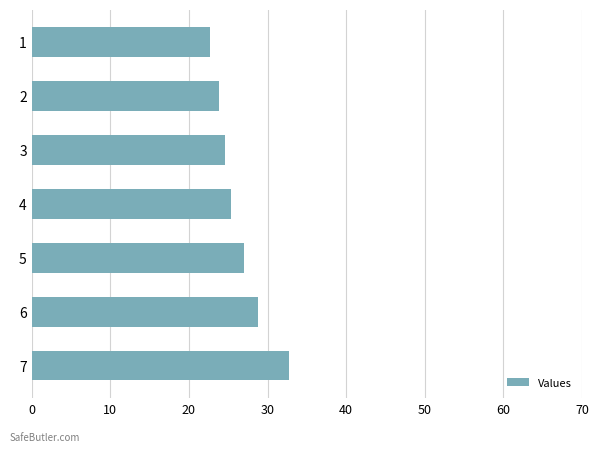

What is the difference between the second highest and second lowest values?

5.0